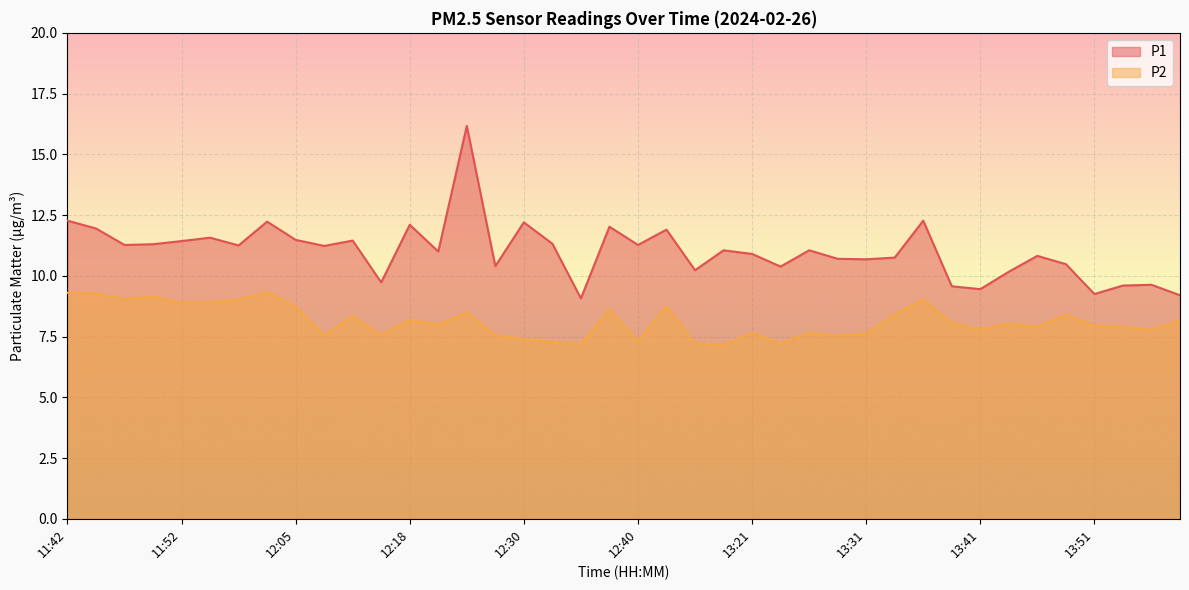

True or false: P1 and P2 intersect in this chart.

False